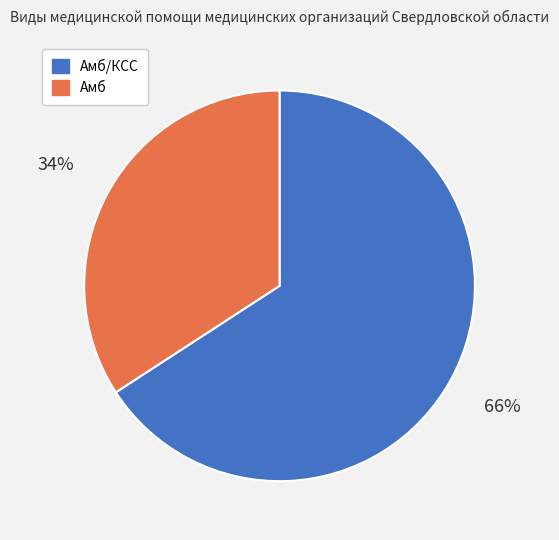

Is there any slice that represents more than half of the pie?

Yes